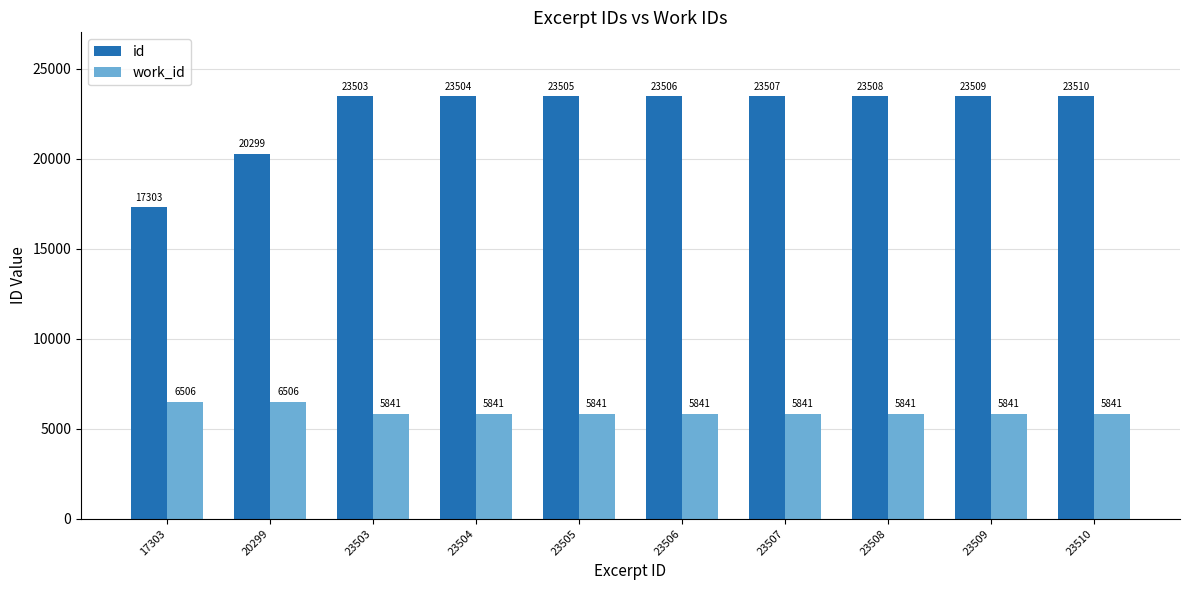

What is the spread (max minus min) of values at 23505?

17664